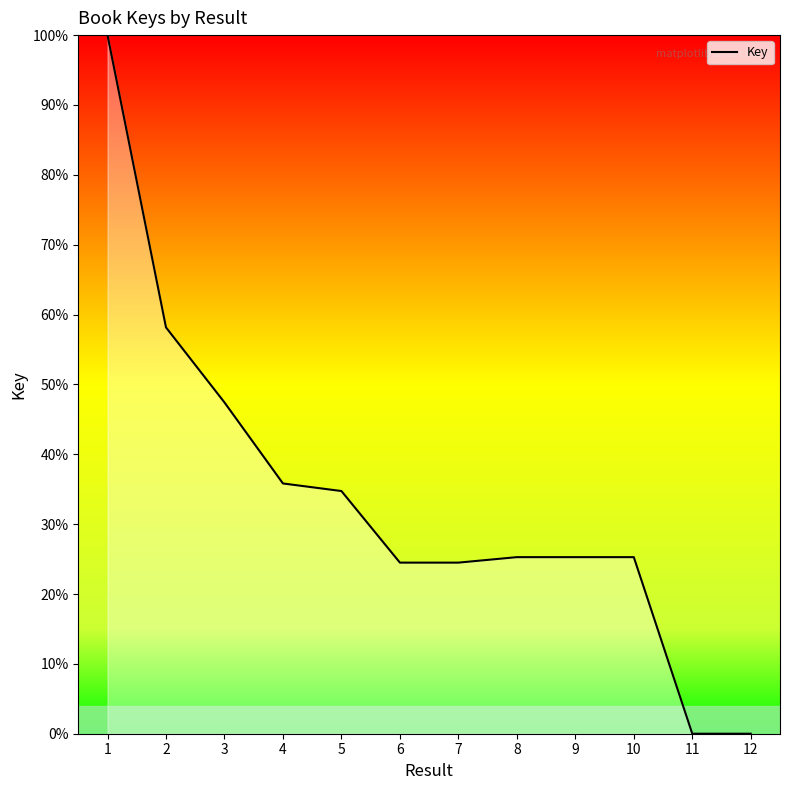

What is the change in value from 6 to 12?

-24.5